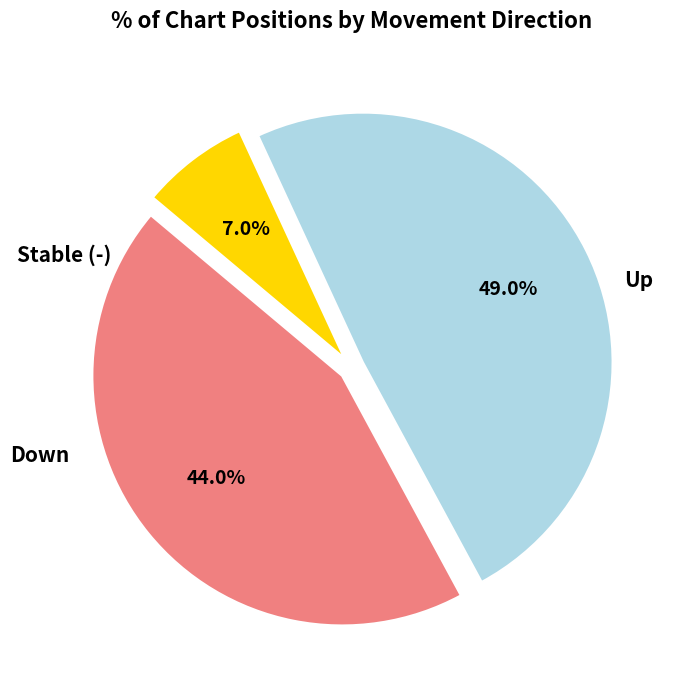

How many slices are in this pie chart?

3